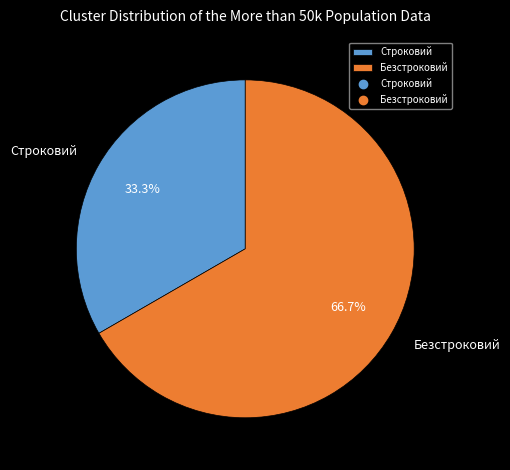

To the nearest percent, what is the difference between the Строковий and Безстроковий slice percentages?

33%